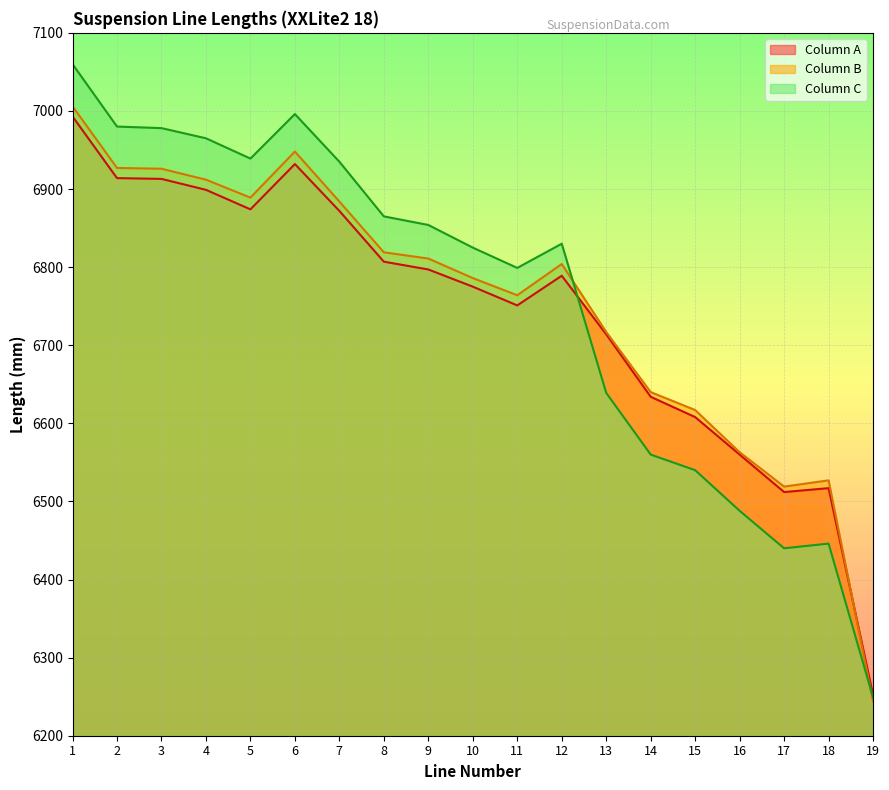

How many intersections are there between Column C and Column A?

1